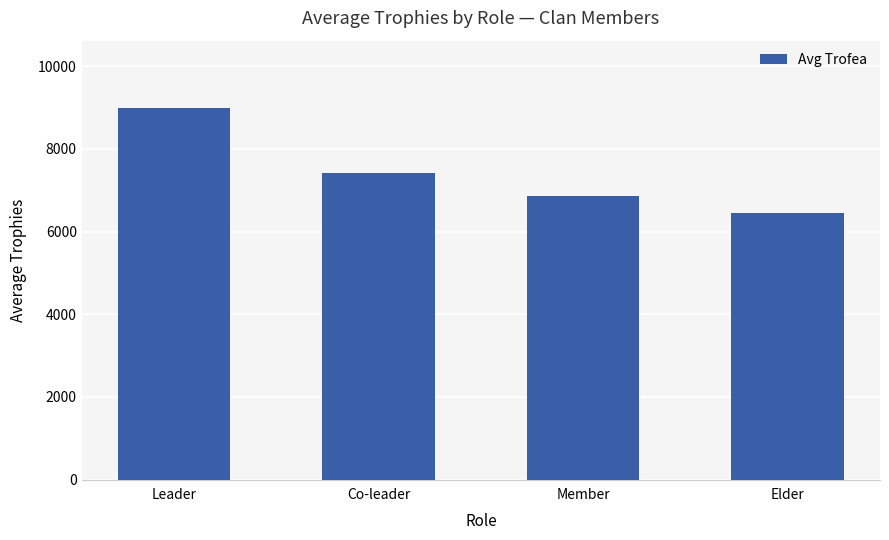

Rank the categories by value from lowest to highest.

Elder, Member, Co-leader, Leader